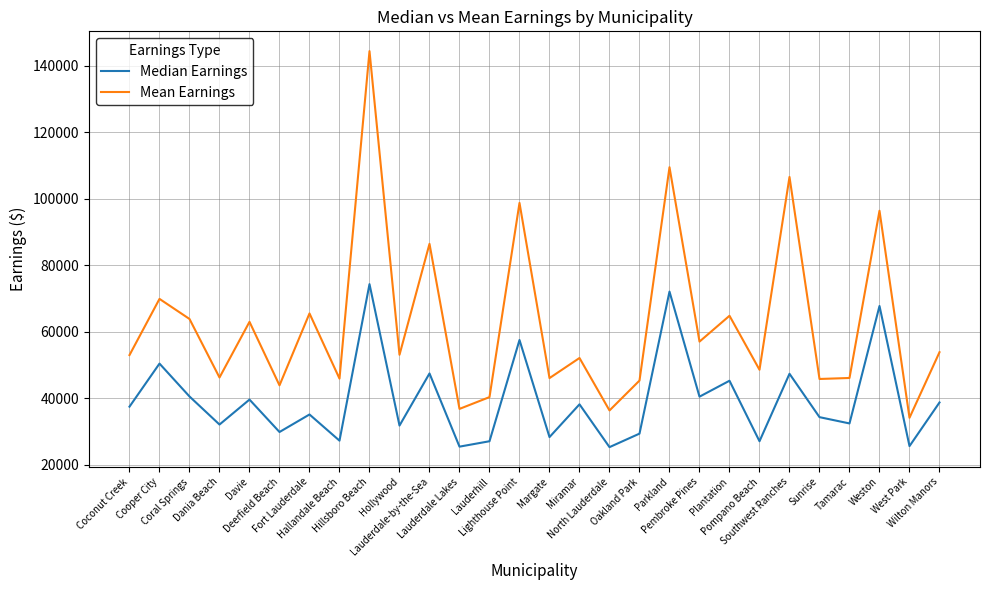

Does the chart have visible grid lines?

Yes